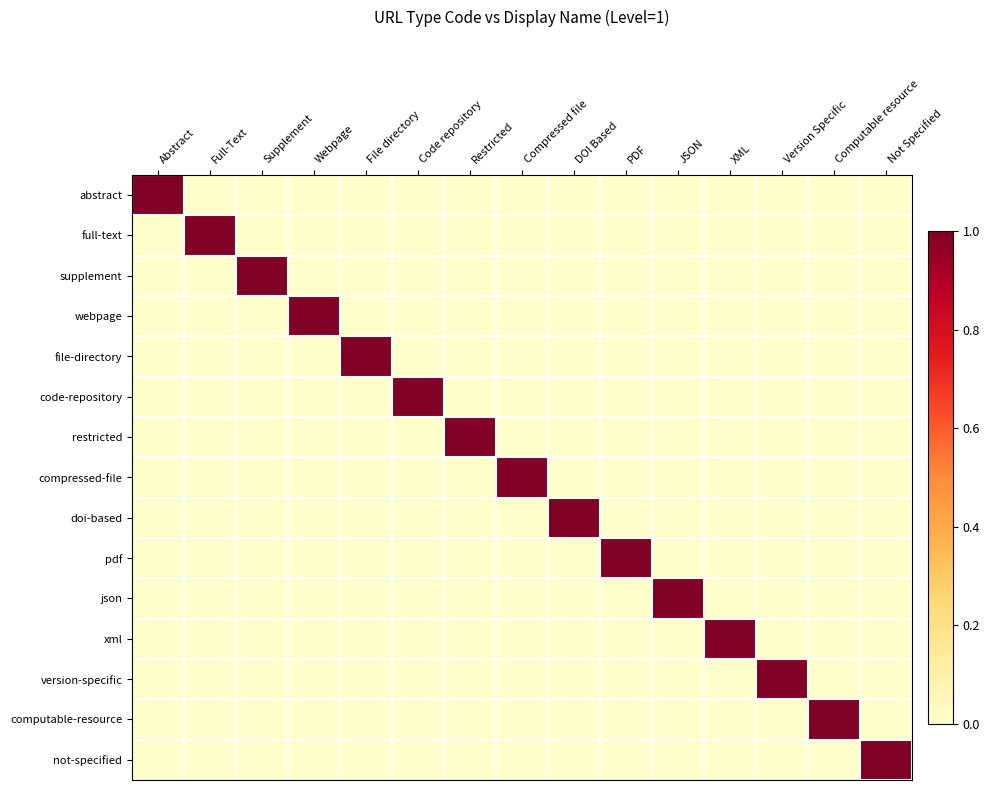

At Supplement, list the series in order from smallest to largest.

abstract, full-text, webpage, file-directory, code-repository, restricted, compressed-file, doi-based, pdf, json, xml, version-specific, computable-resource, not-specified, supplement